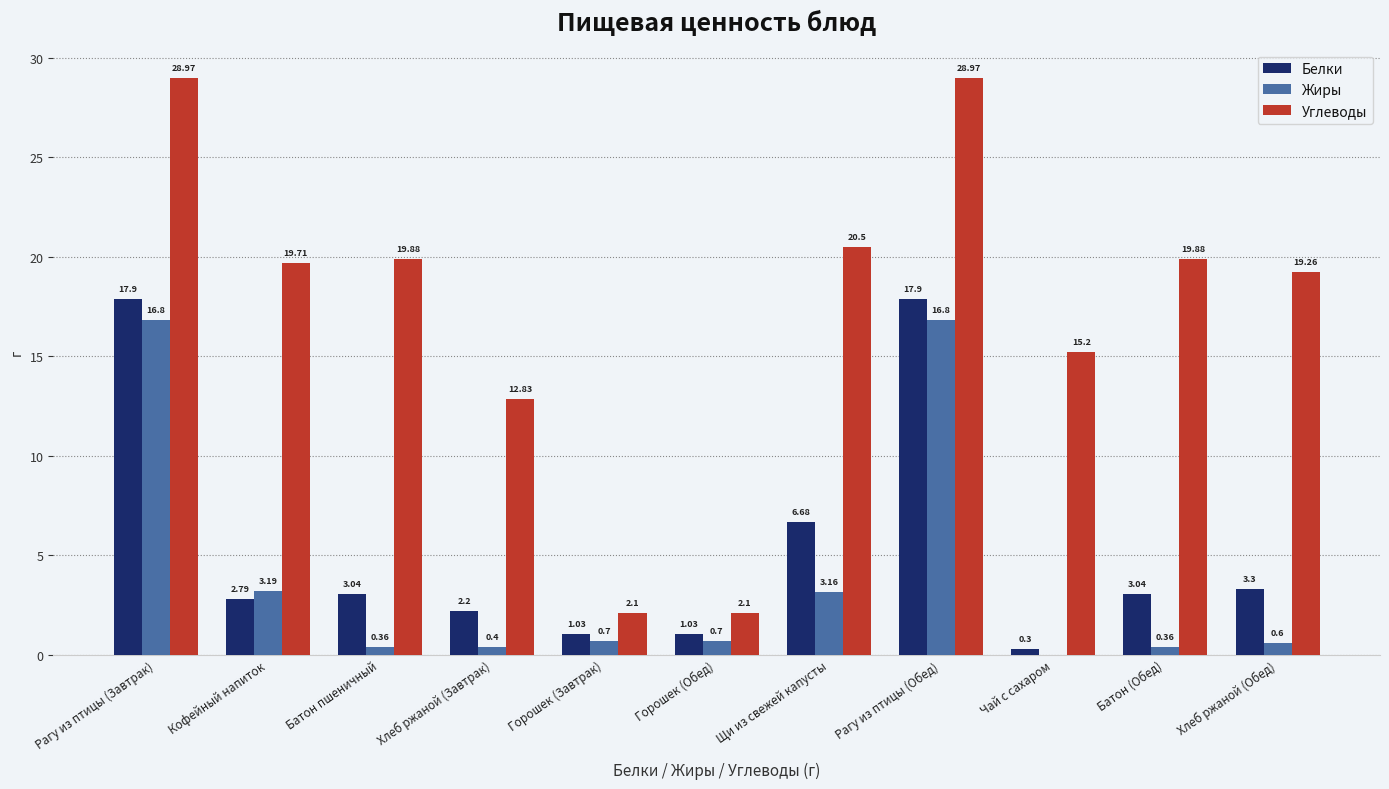

Does the chart contain stacked bars?

No